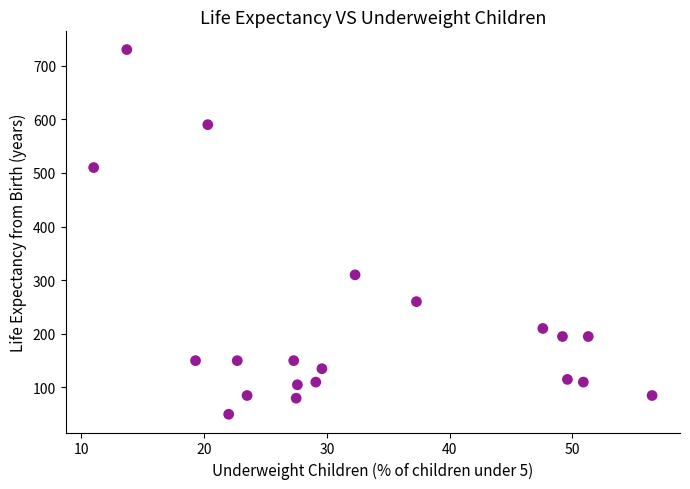

What Y value in the scatter plot is closest to 390?

310